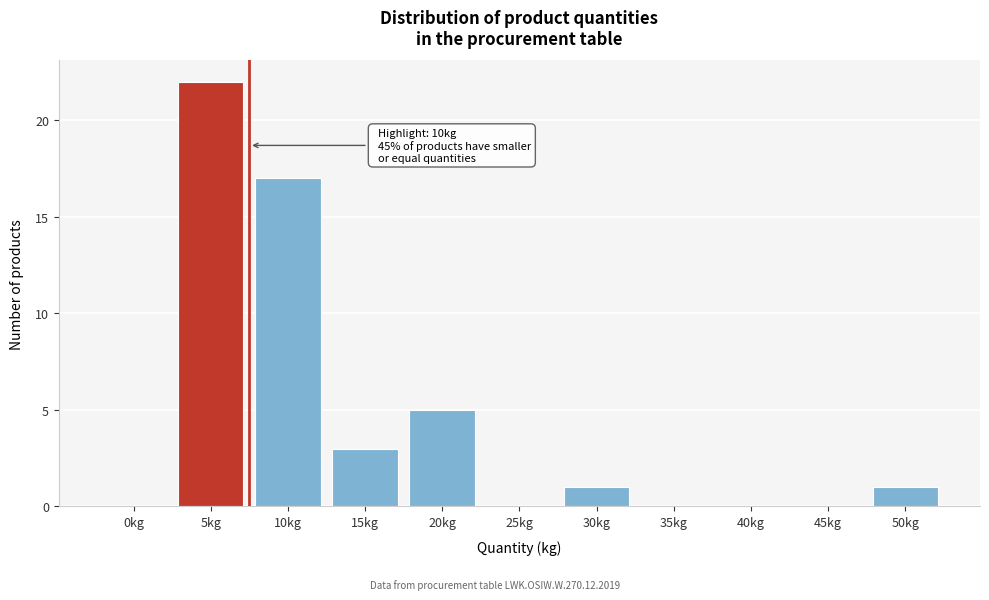

Reading left to right, what are all the values shown in this chart?

0kg=0	5kg=22	10kg=17	15kg=3	20kg=5	25kg=0	30kg=1	35kg=0	40kg=0	45kg=0	50kg=1